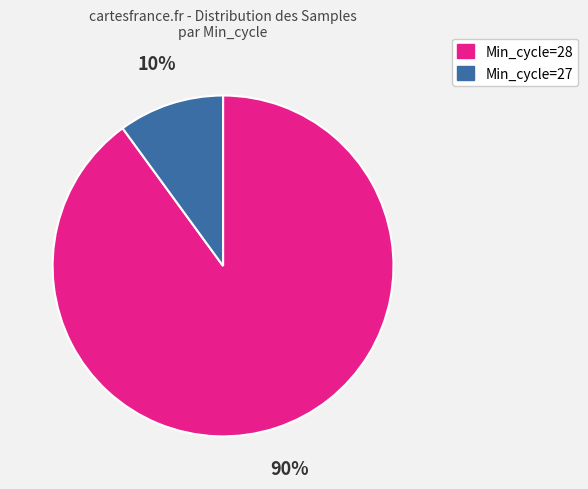

To the nearest percent, what is the average slice percentage?

50%